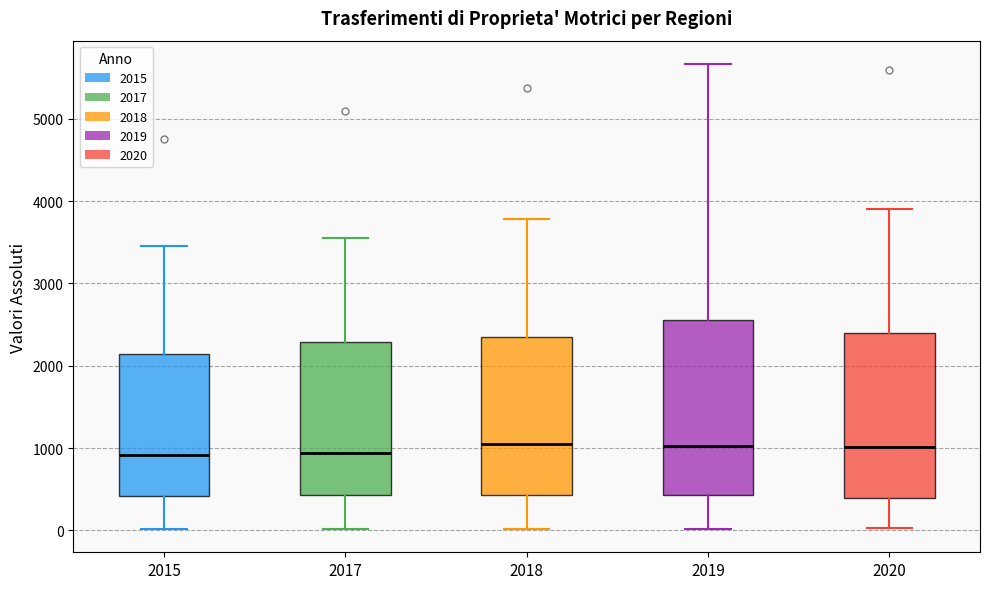

Where does the lower whisker of the box at x = 2019 end on the y-axis? The values are not printed on the chart, so give them approximately, as read against the axis.

0